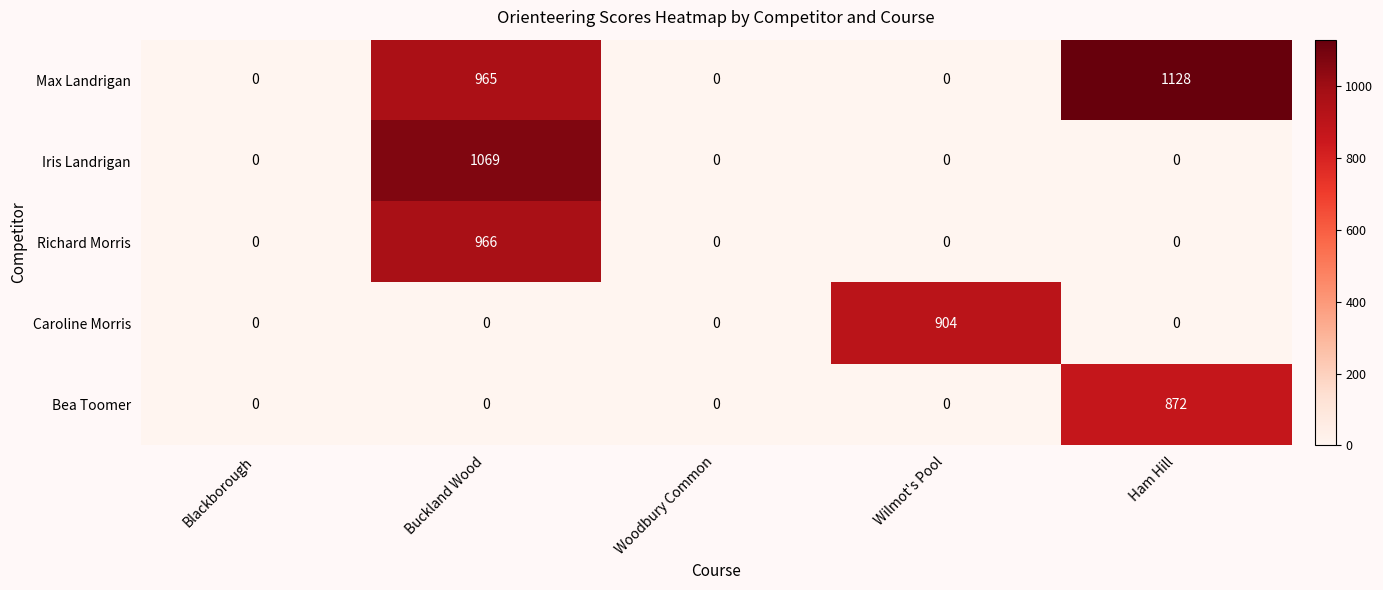

What is the sum of all Bea Toomer values?

872